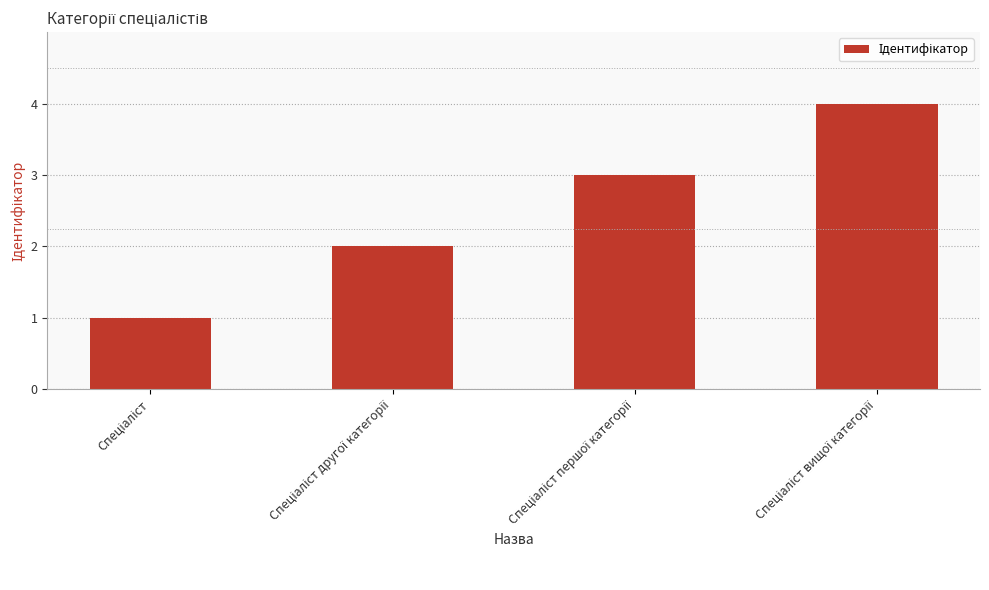

What is the greatest value displayed?

4